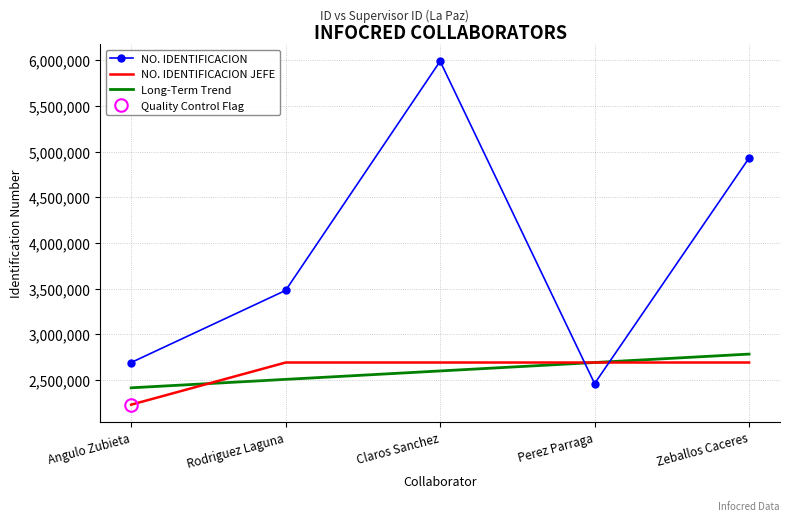

In NO. IDENTIFICACION, how many points are higher than both neighbors (excluding endpoints)?

1